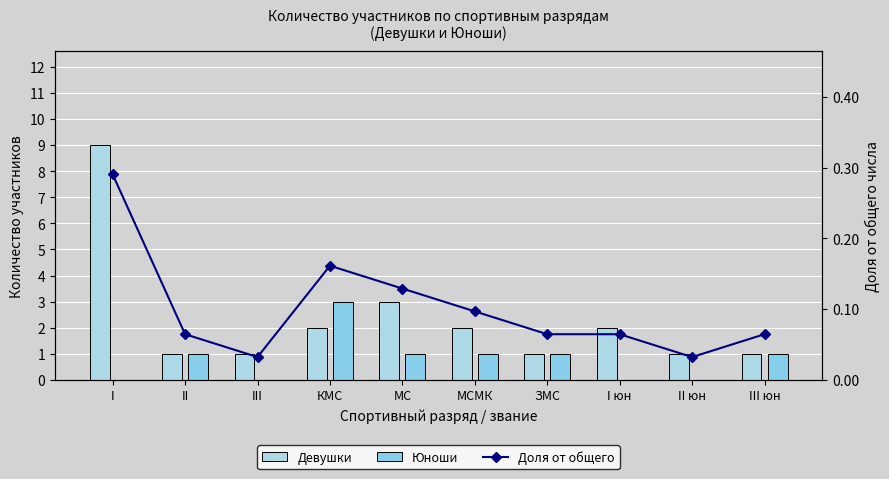

What is the highest value of the Доля от общего series?

0.3